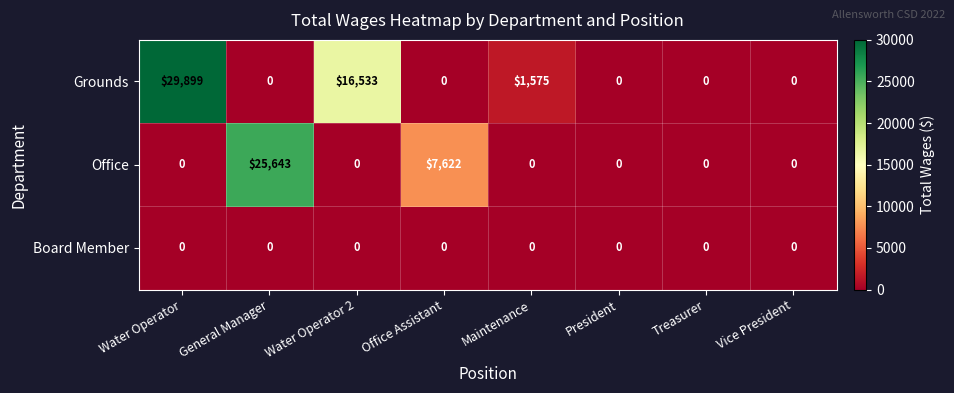

What is the sum of all Office values?

33265